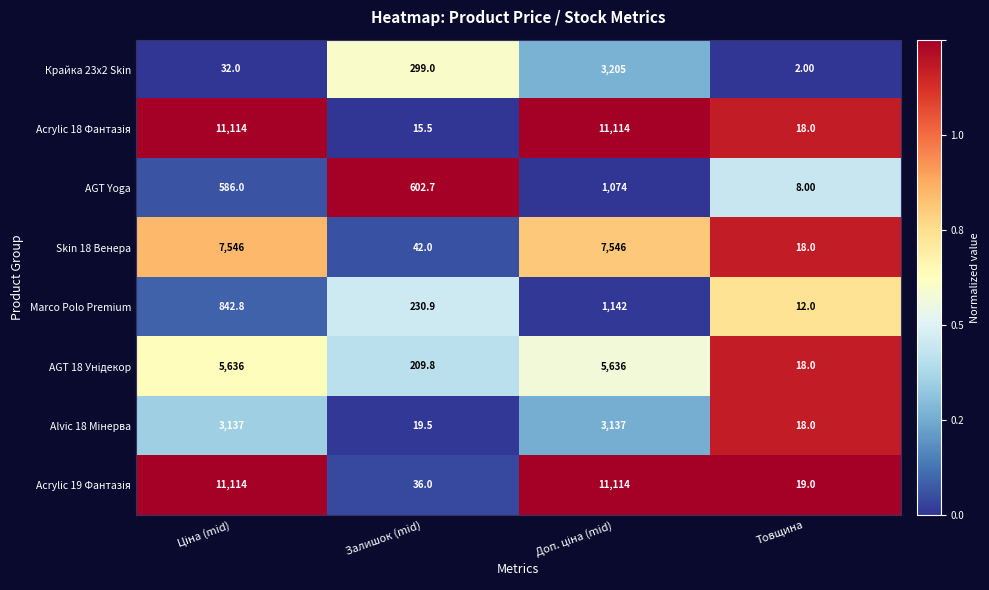

Which category has the lowest value in the Marco Polo Premium series?

Товщина